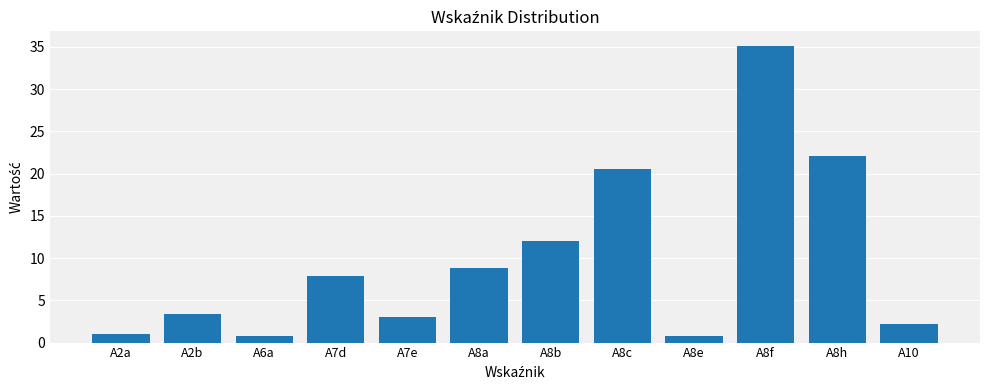

Approximately how many times larger is the value at A2a compared to A7e?

0.3